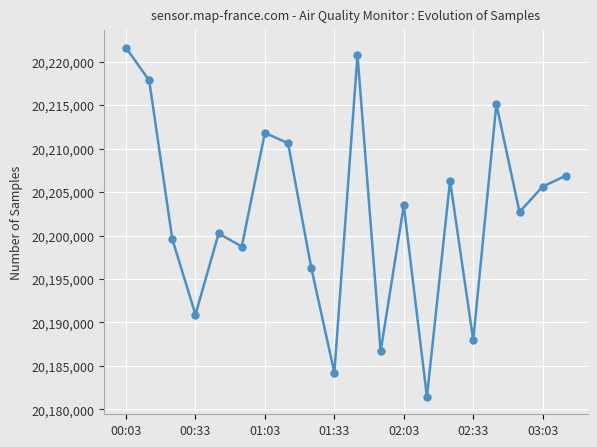

How many points are higher than both their immediate neighbors (excluding endpoints)?

6